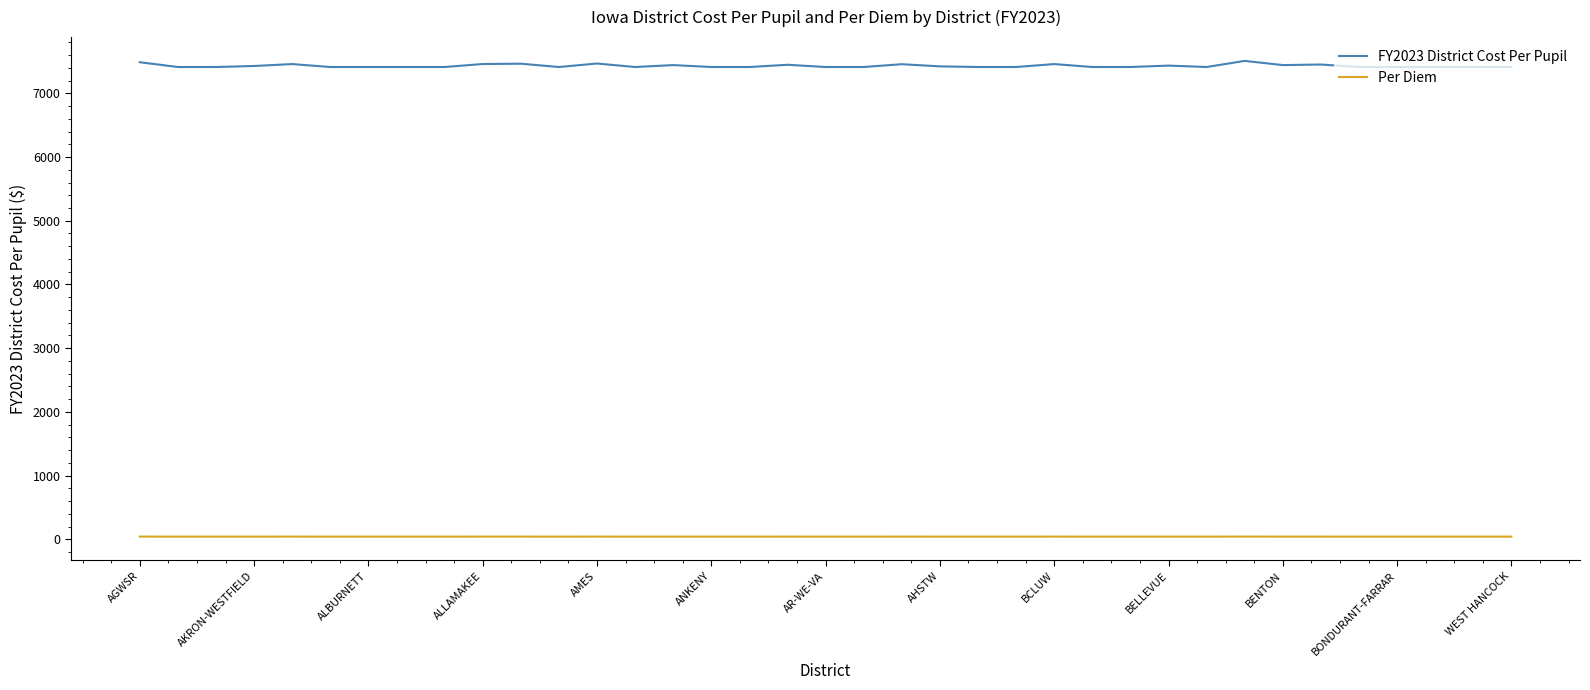

What is the minimum value for FY2023 District Cost Per Pupil?

7413.0